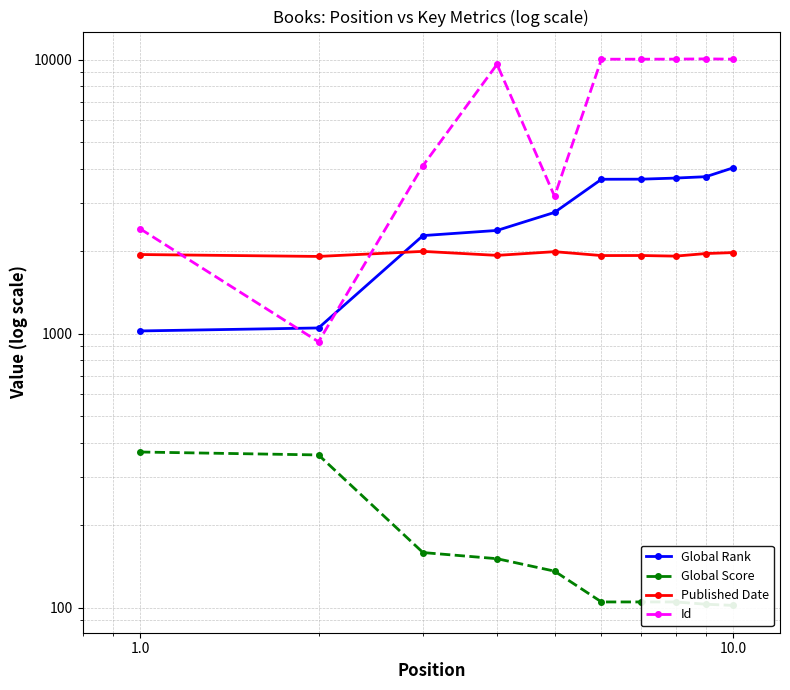

Reading left to right, list all the values displayed in this chart.

Global Rank: 1023	1049	2279	2380	2769	3658	3661	3695	3738	4026
Global Score: 370	361	159	151	136	105	105	105	103	102
Published Date: 1944	1913	1996	1930	1991	1927	1928	1918	1960	1976
Id: 2415	934	4102	9608	3172	10030	10031	10036	10057	10032